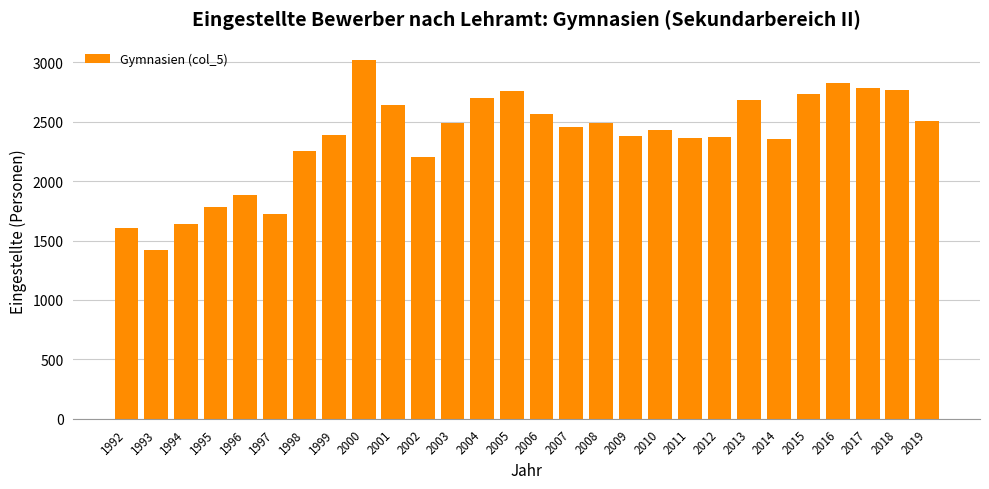

What is the ratio of the value at 2004 to the value at 1998?

1.2